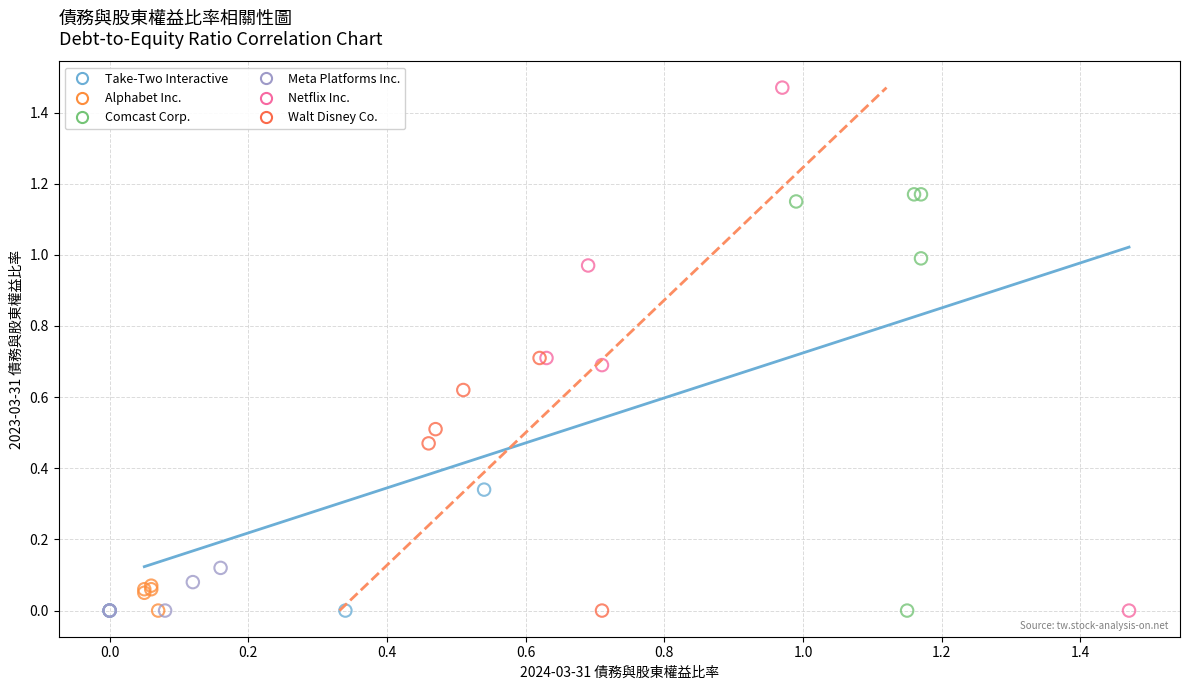

Which series contains the highest Y value?

Netflix Inc.